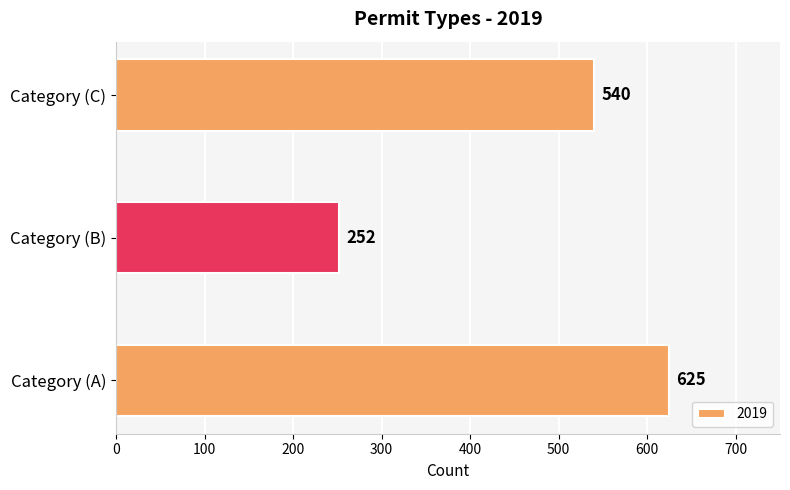

Where is the data nearest to the value 438?

Category (C)